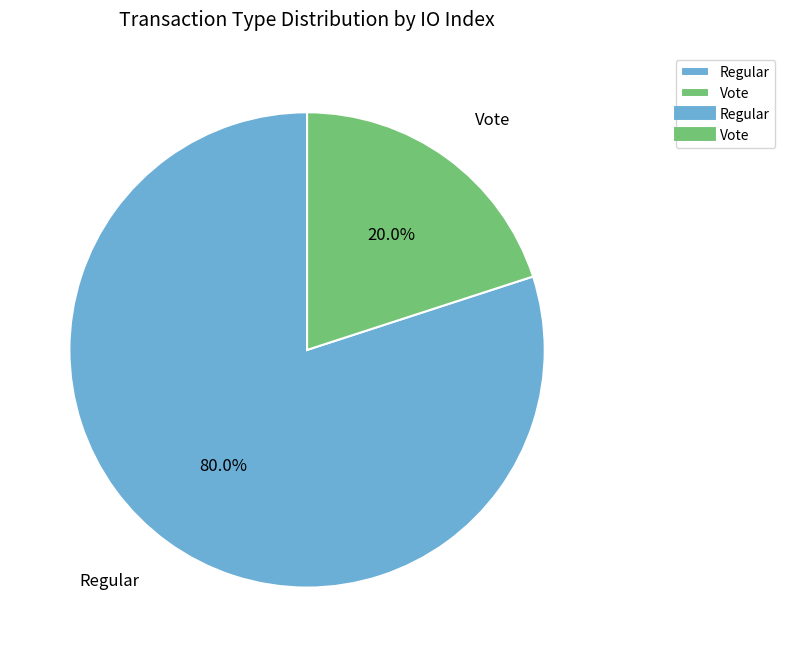

What is the smallest slice in the pie chart?

Vote